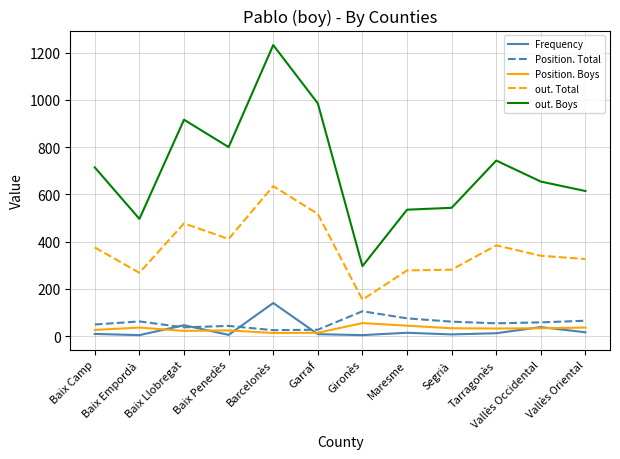

What position from the right is Baix Llobregat?

10